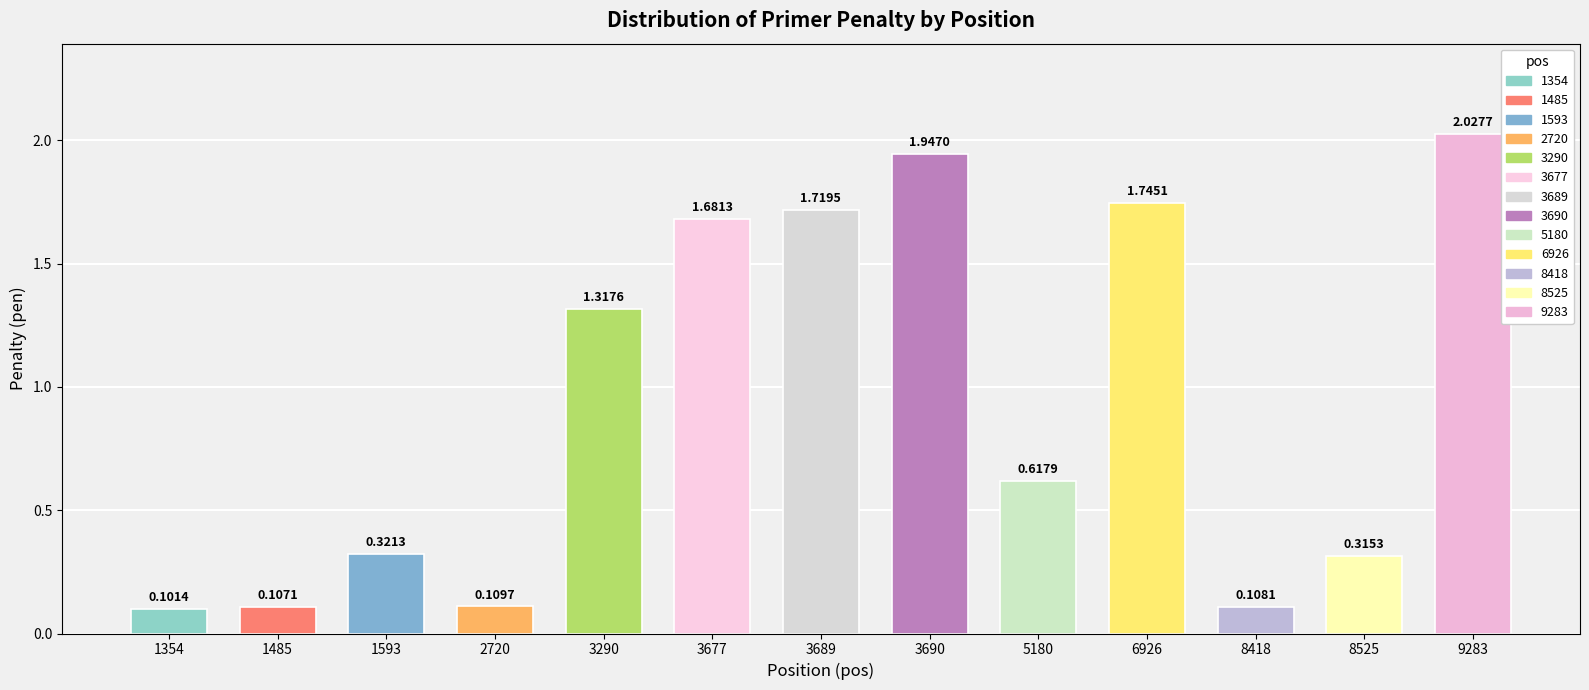

At which category does the chart reach its peak across all series?

9283